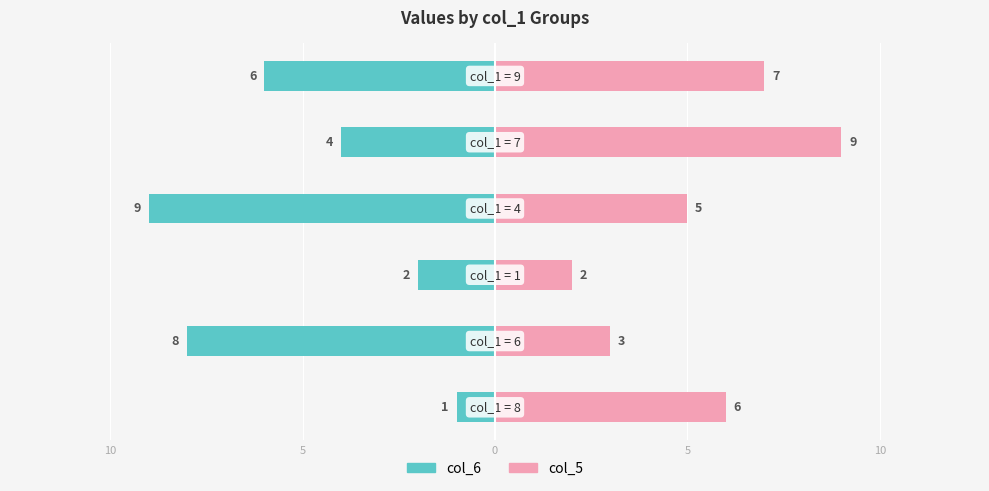

At how many categories does at least one series exceed -5?

6